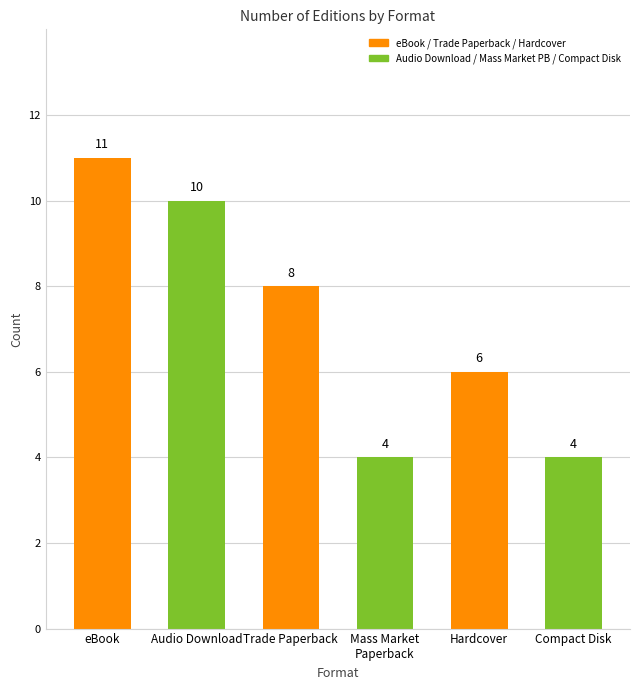

What is the difference between the values at Hardcover and Mass Market
Paperback?

2